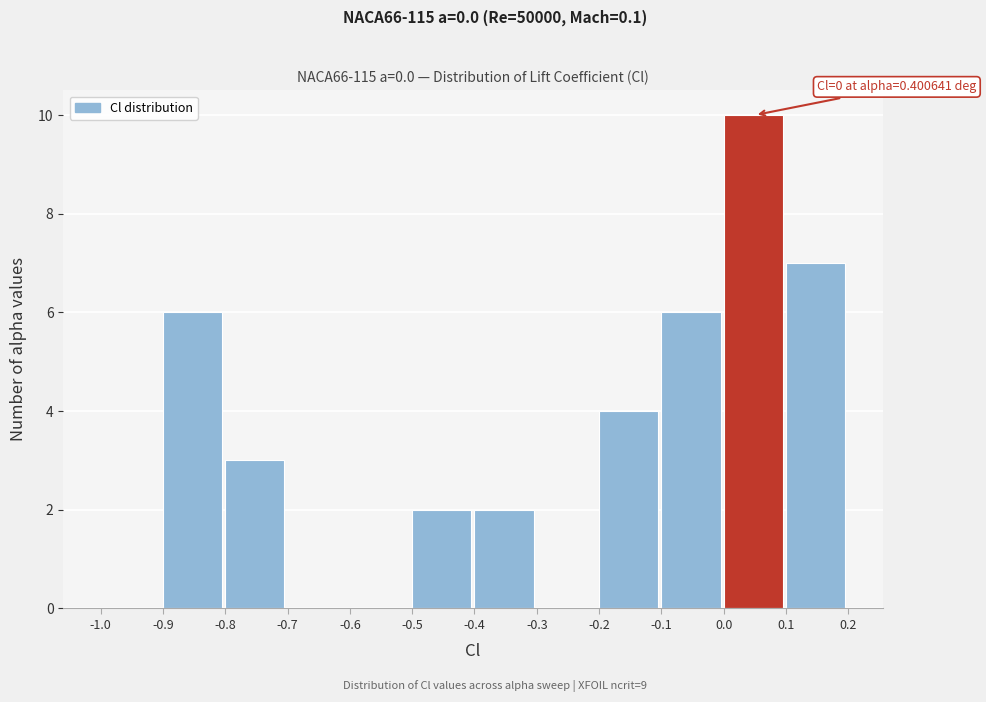

Over which range of the x-axis is the bar tallest?

0.0 to 0.1